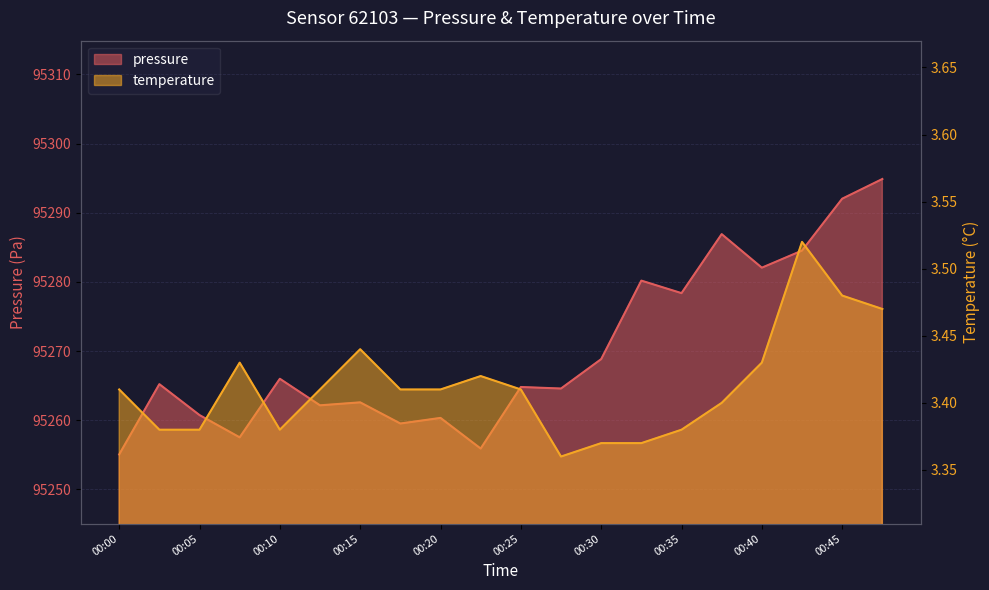

At which label does pressure reach its peak?

00:47